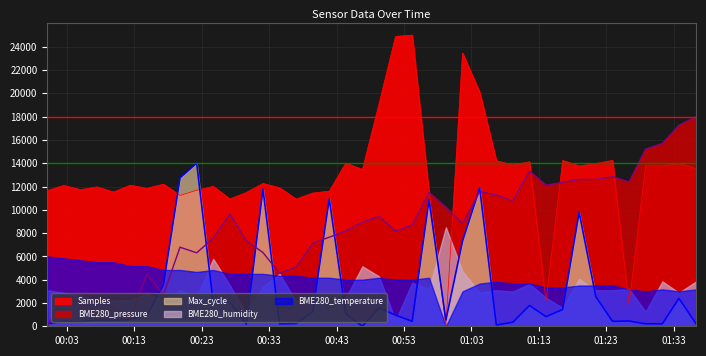

Which series has the widest spread of values?

Samples